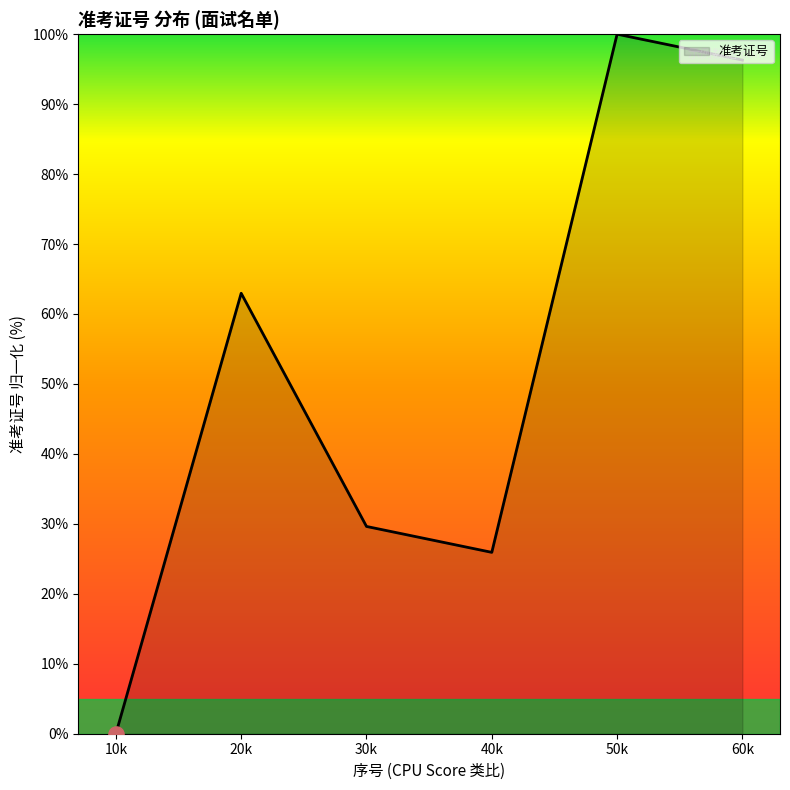

Approximately how many times larger is the value at 40k compared to 30k?

0.9